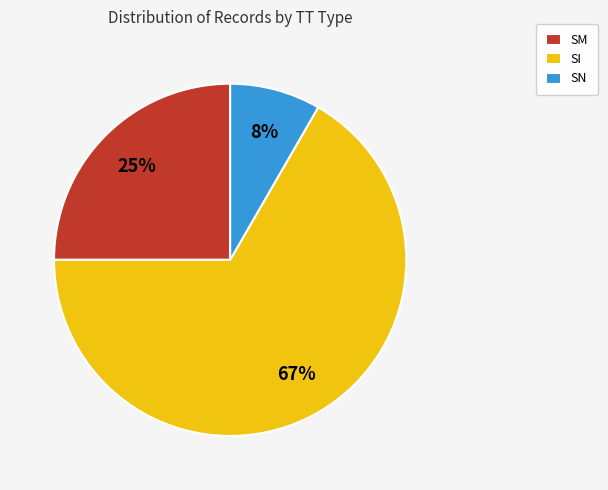

Rank the categories by value from highest to lowest.

SI, SM, SN